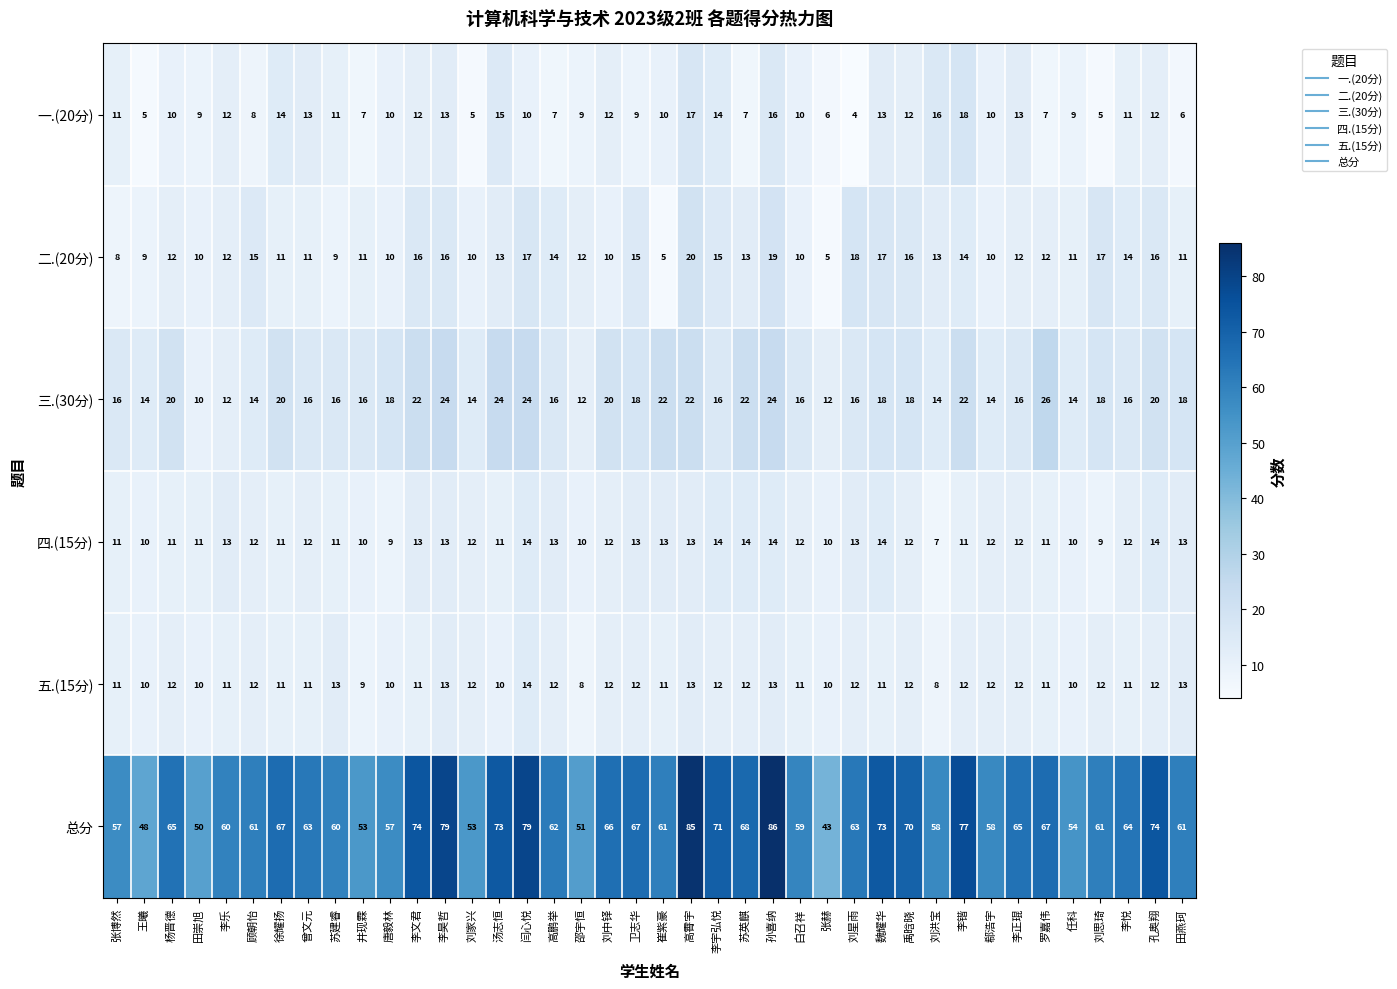

True or false: 总分 has a value of 48 at 王曦.

True